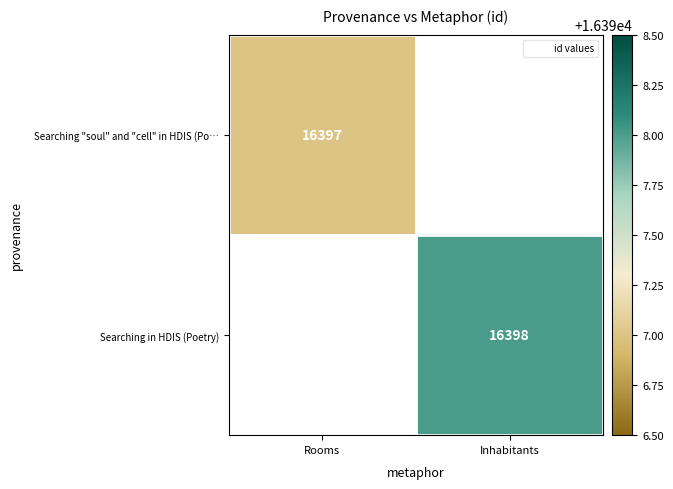

The Searching in HDIS (Poetry) series shows 16398.0 at Inhabitants. True or false?

True